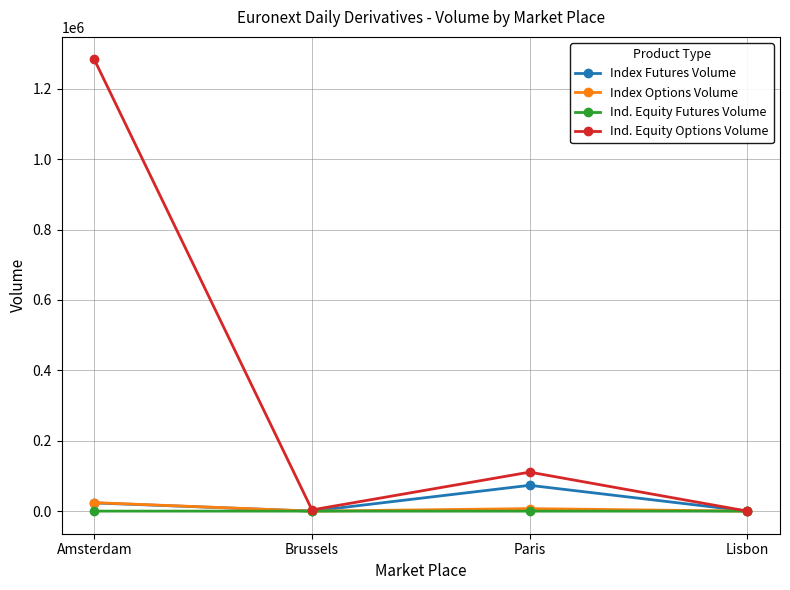

What is the label of the 1st point from the right?

Lisbon